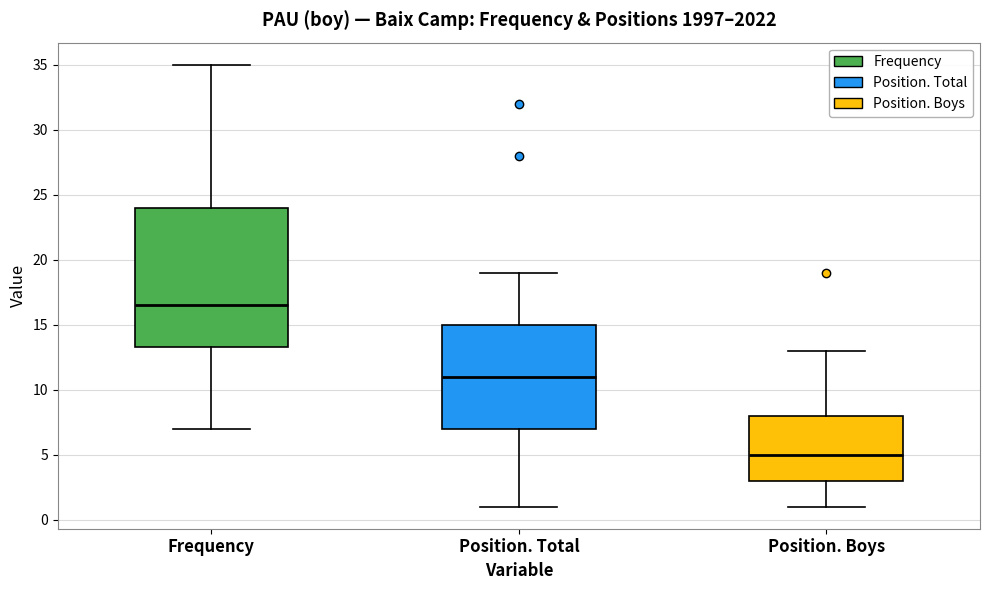

Reading left to right, read every box against the y-axis: the position of its median line, the range the box covers, and the ends of its whiskers. The values are not printed on the chart, so give them approximately, as read against the axis.

Frequency: median 16.5, box 13.5 to 24.0, whiskers 7.0 to 35.0
Position. Total: median 11.0, box 7.0 to 15.0, whiskers 1.0 to 19.0
Position. Boys: median 5.0, box 3.0 to 8.0, whiskers 1.0 to 13.0